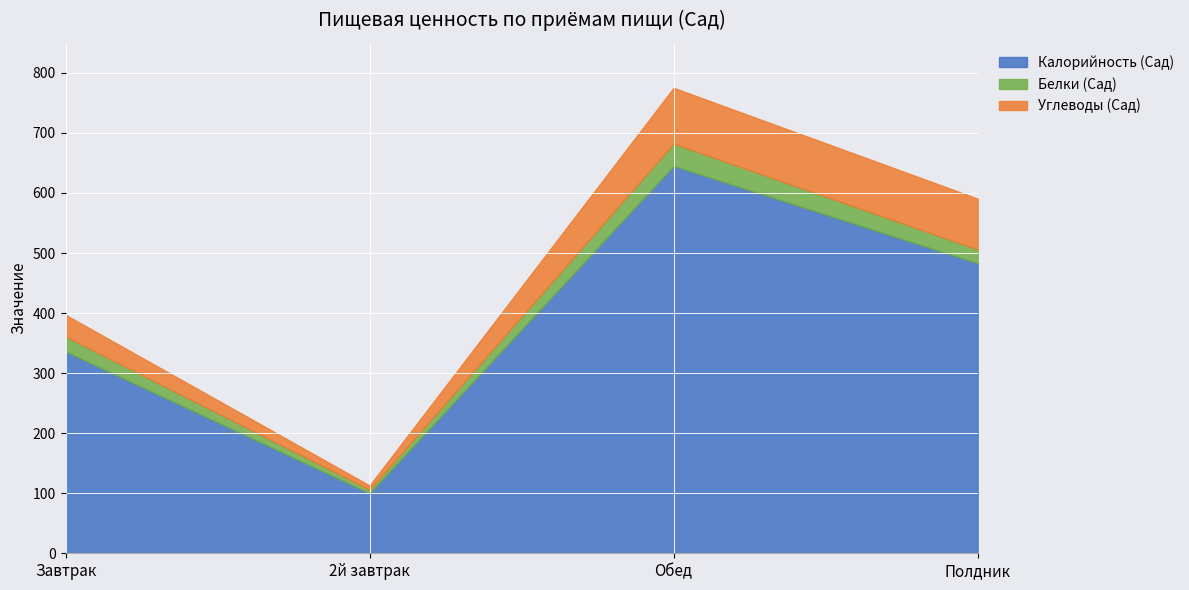

Reading left to right, extract all data points from this chart.

Калорийность (Сад): Завтрак=336.1	2й завтрак=100.0	Обед=645.0	Полдник=483.1
Белки (Сад): Завтрак=24.9	2й завтрак=6.0	Обед=37.1	Полдник=22.9
Углеводы (Сад): Завтрак=36.2	2й завтрак=6.9	Обед=92.9	Полдник=84.6